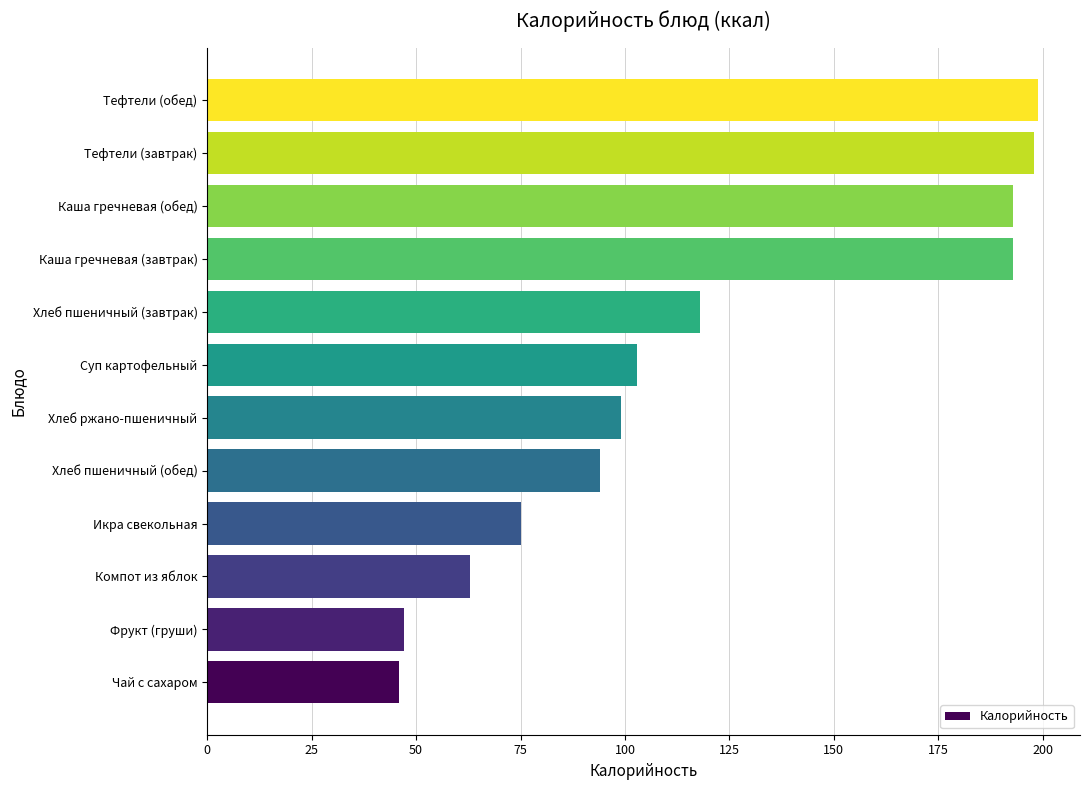

Count the number of categories in the chart.

12